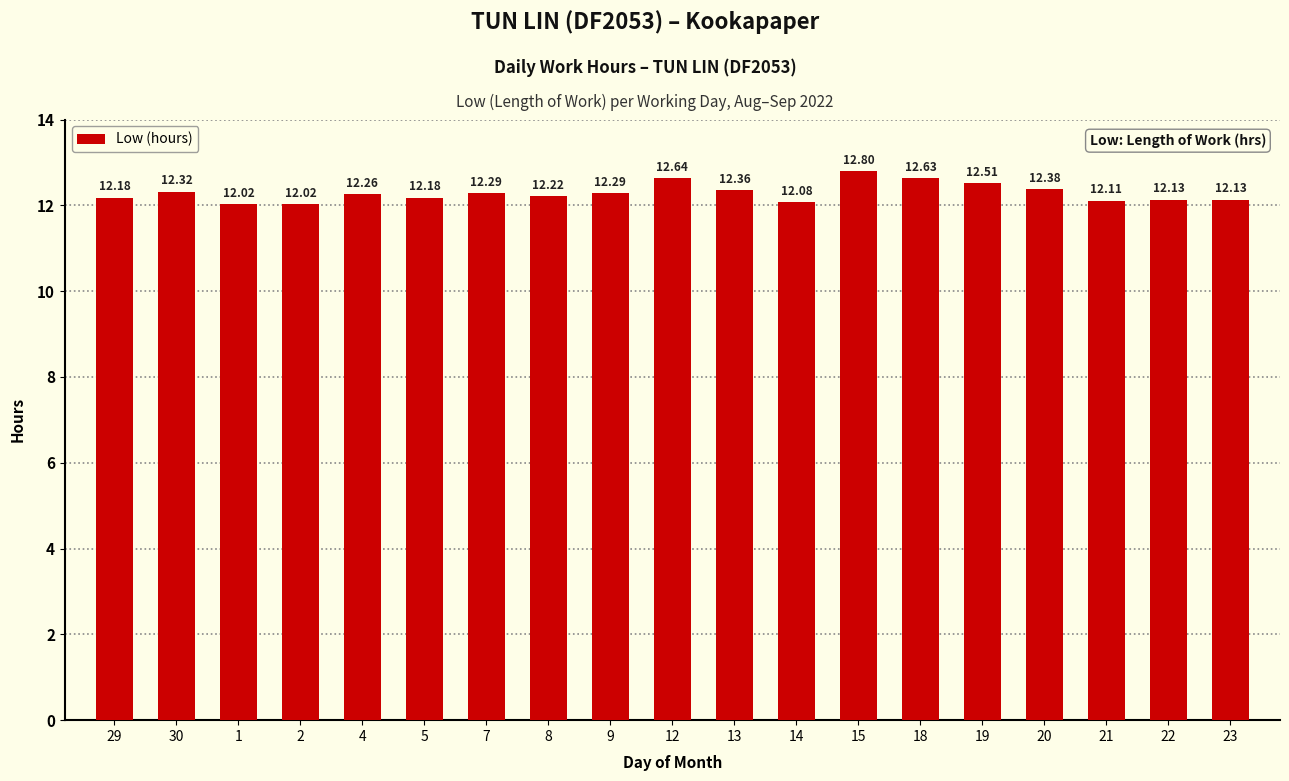

Between 4 and 29, which is larger?

4